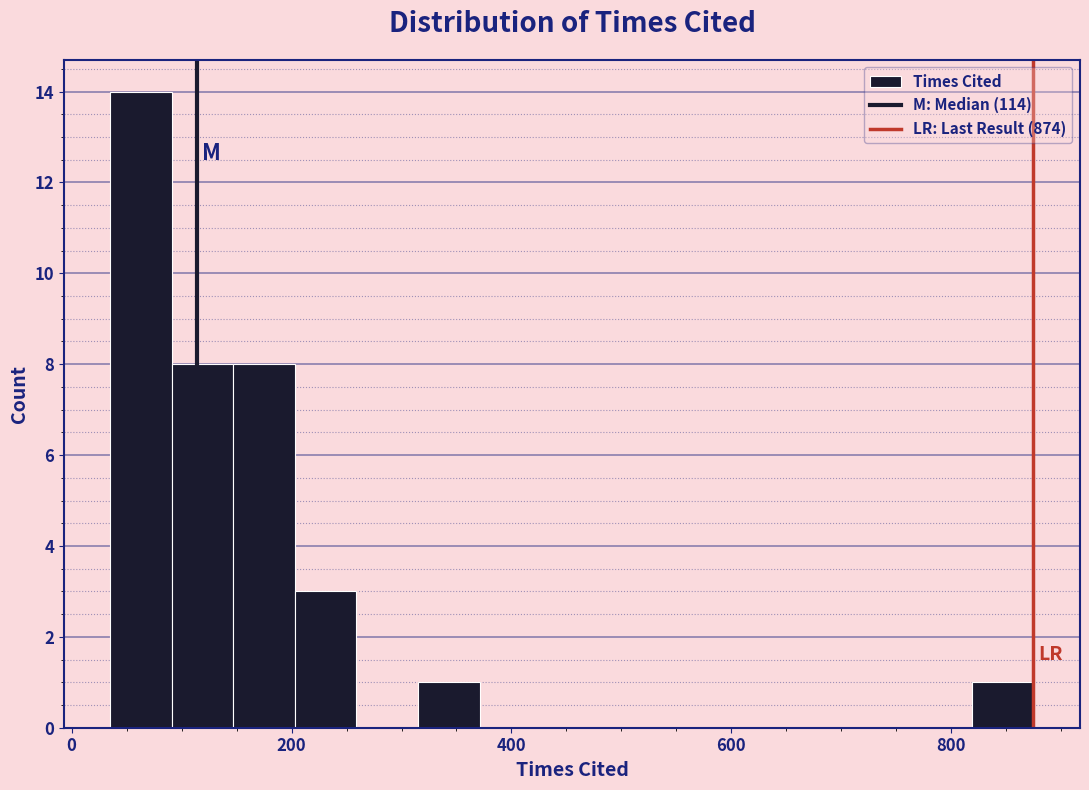

Read against the x-axis, roughly where is the centre of the tallest bar?

60